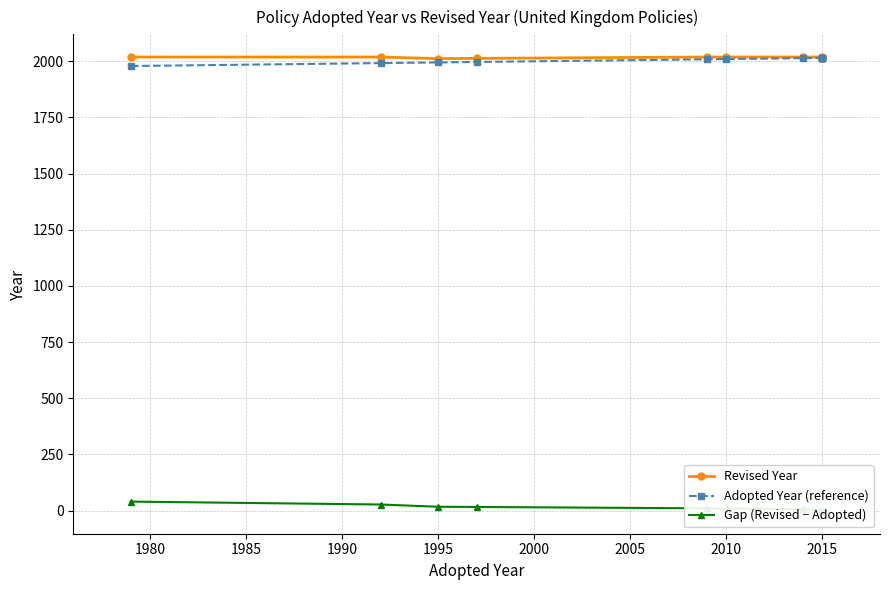

Is this an area chart (filled region under the line)?

No